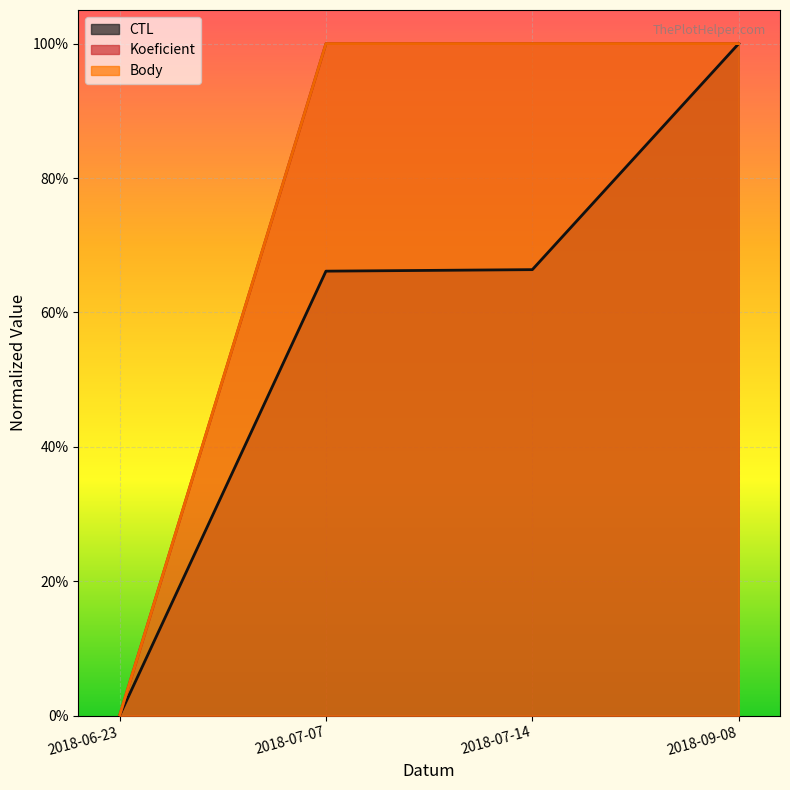

What are all the series names shown in the legend?

CTL, Koeficient, Body